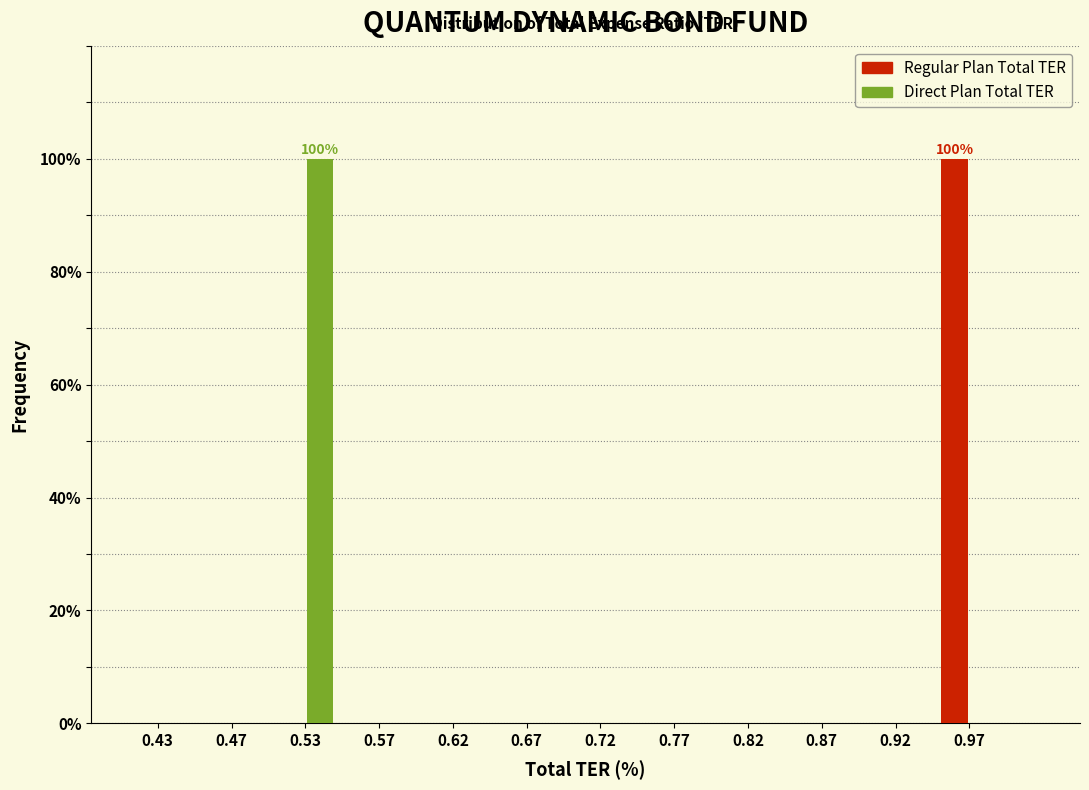

In the Direct Plan Total TER series, which range on the x-axis has the tallest bar?

0.50 to 0.55